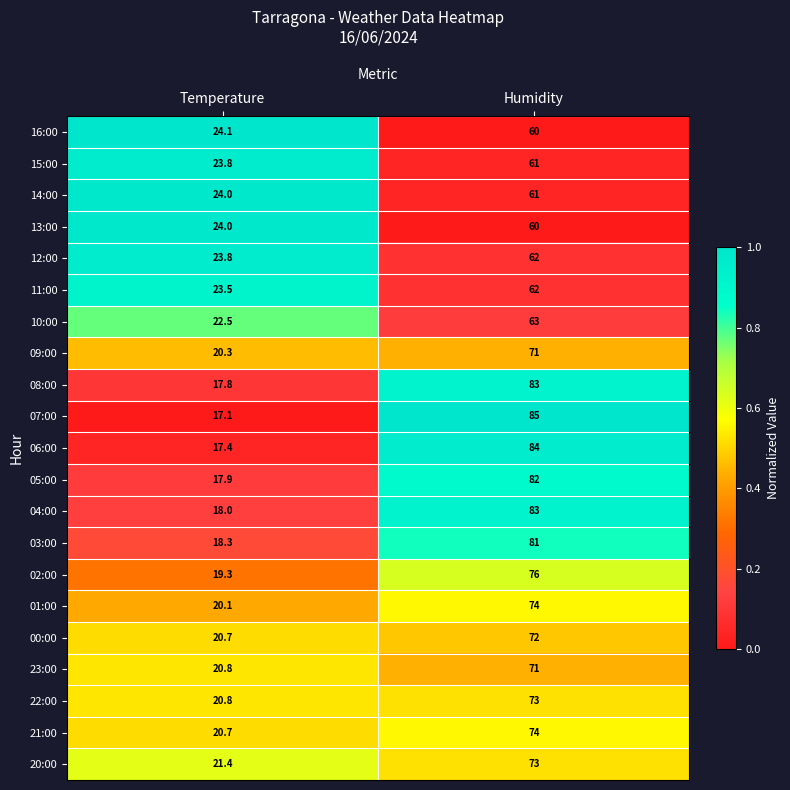

True or false: 12:00 has a value of 23.8 at Temperature.

True